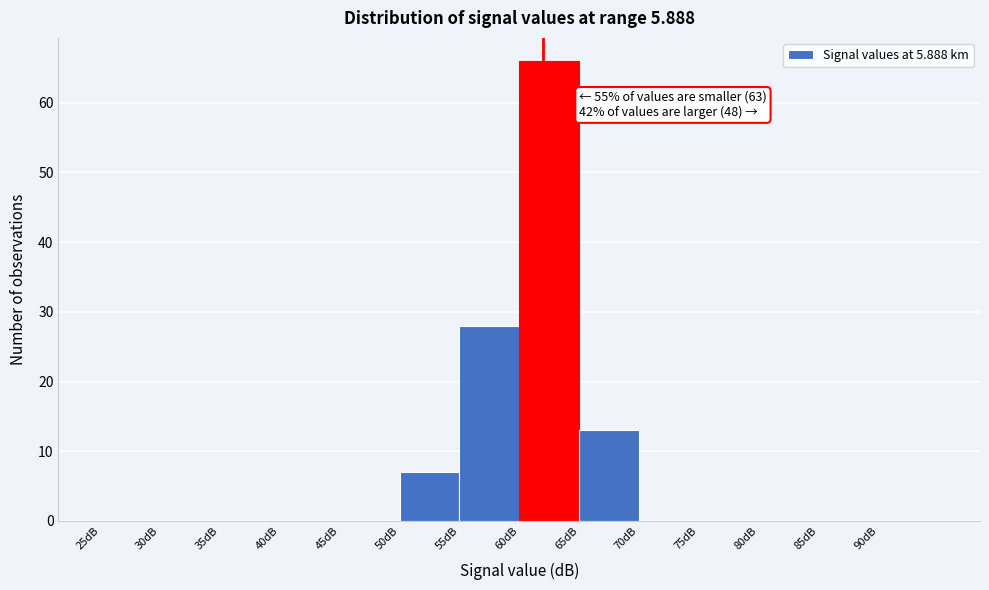

Which range on the x-axis has the tallest bar?

60 to 65